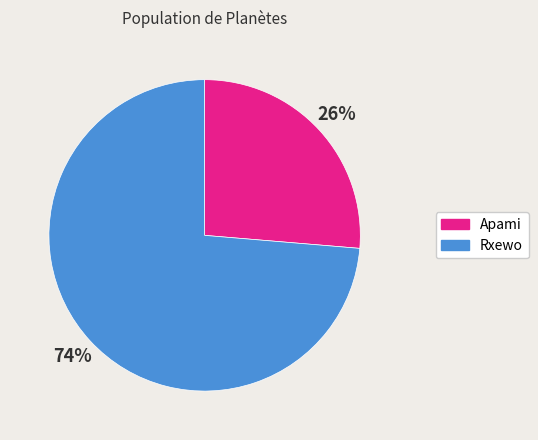

Is it true that Rxewo is 80% of the pie?

False